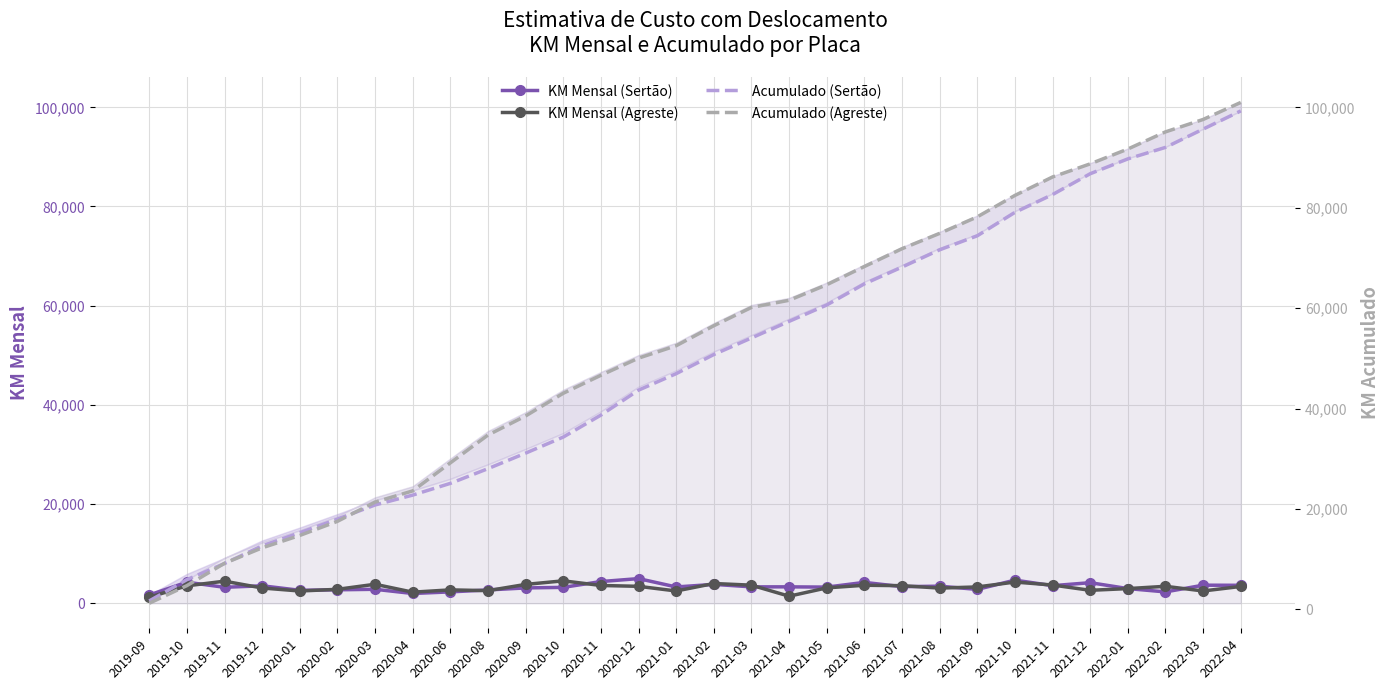

Rank the series at 2019-10 from lowest to highest value.

KM Mensal (Agreste), KM Mensal (Sertão), Acumulado (Agreste), Acumulado (Sertão)